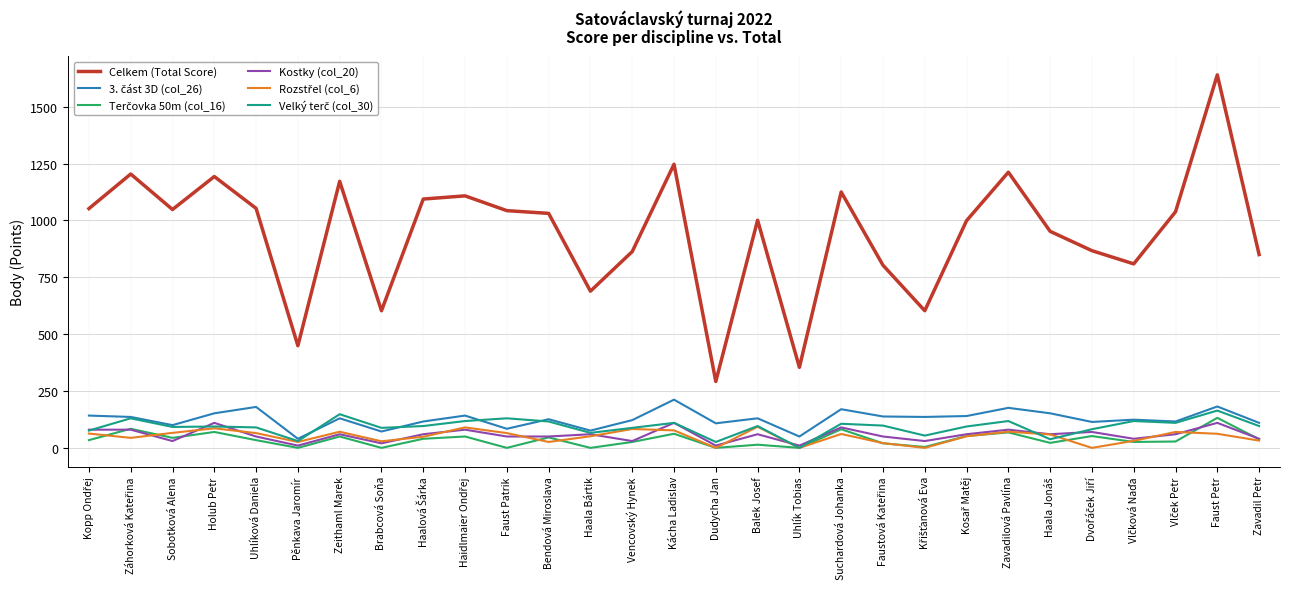

Between Haala Bártik and Suchardová Johanka, which series saw the biggest shift?

Celkem (Total Score)